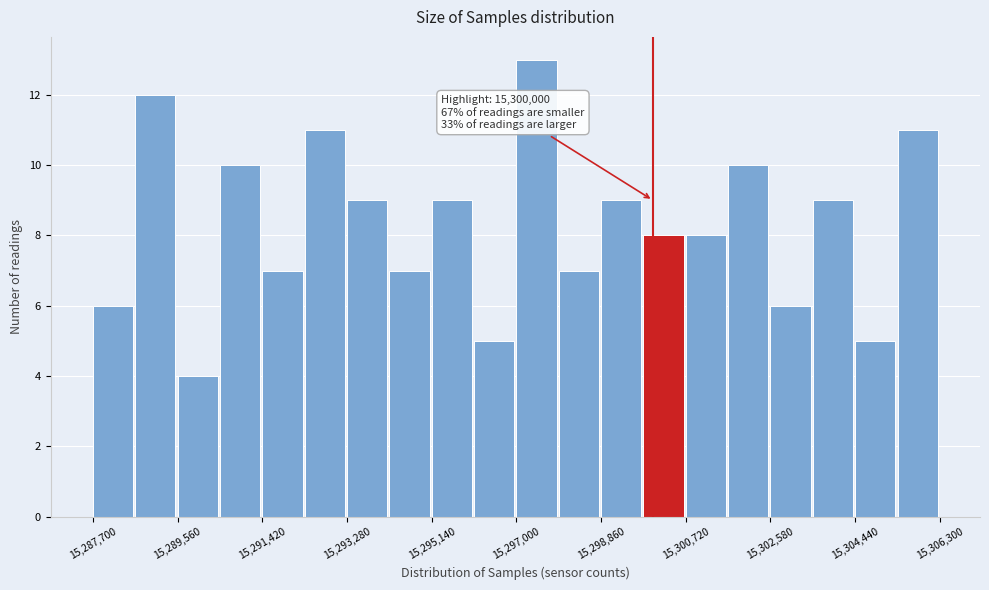

Which range on the x-axis has the tallest bar?

15297000 to 15298000